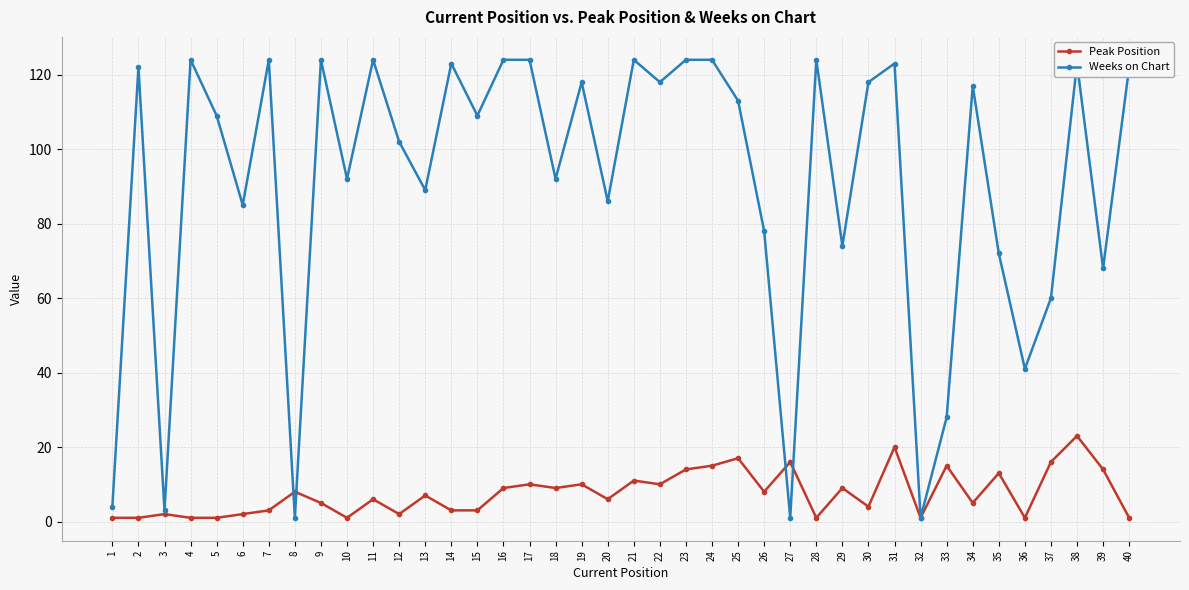

In Weeks on Chart, how many points are lower than both neighbors (excluding endpoints)?

14